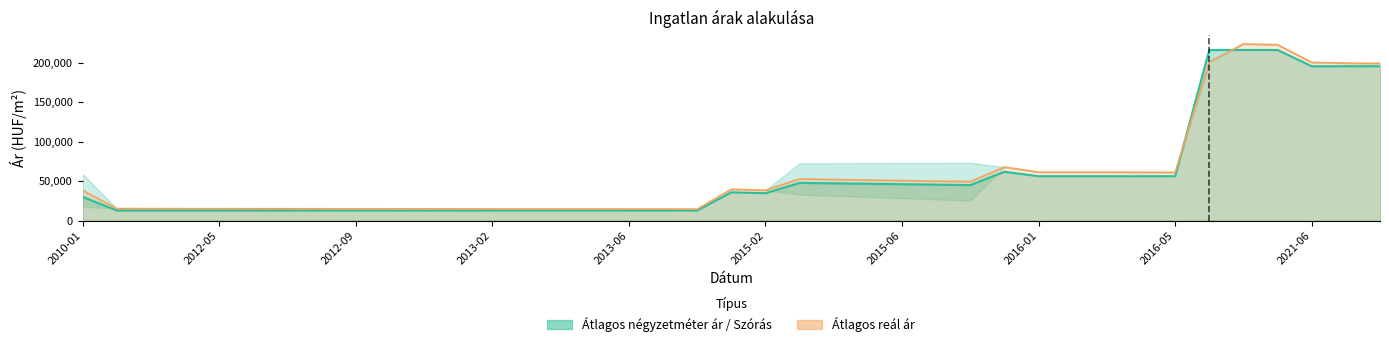

Does the chart have visible grid lines?

No